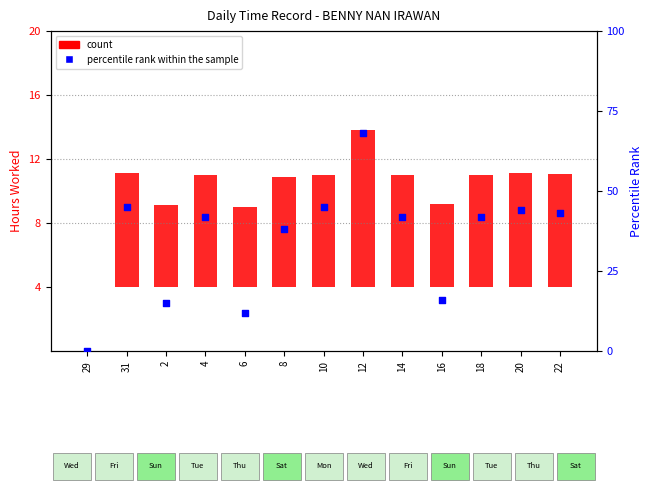

Which series reaches the maximum Y coordinate?

percentile rank within the sample